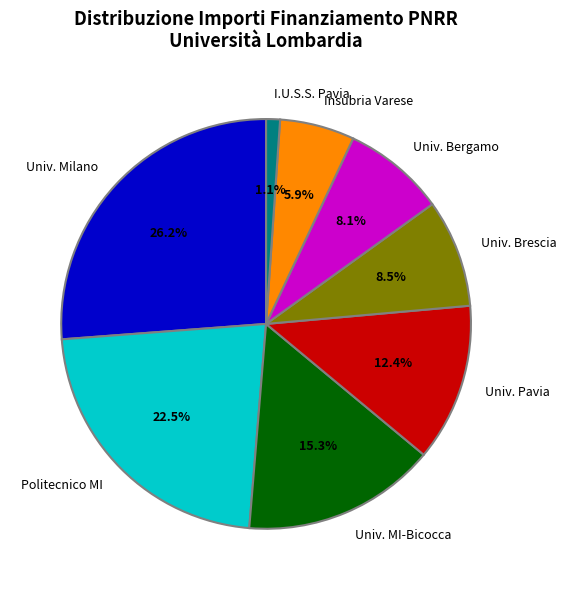

Is there any slice that represents more than half of the pie?

No